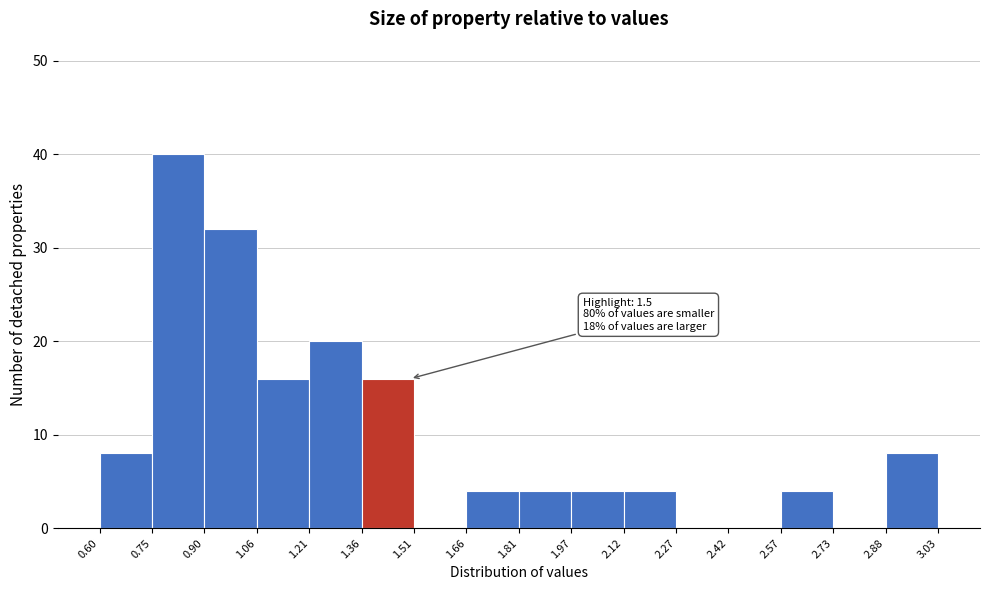

Over which range of the x-axis is the bar tallest?

0.75 to 0.90